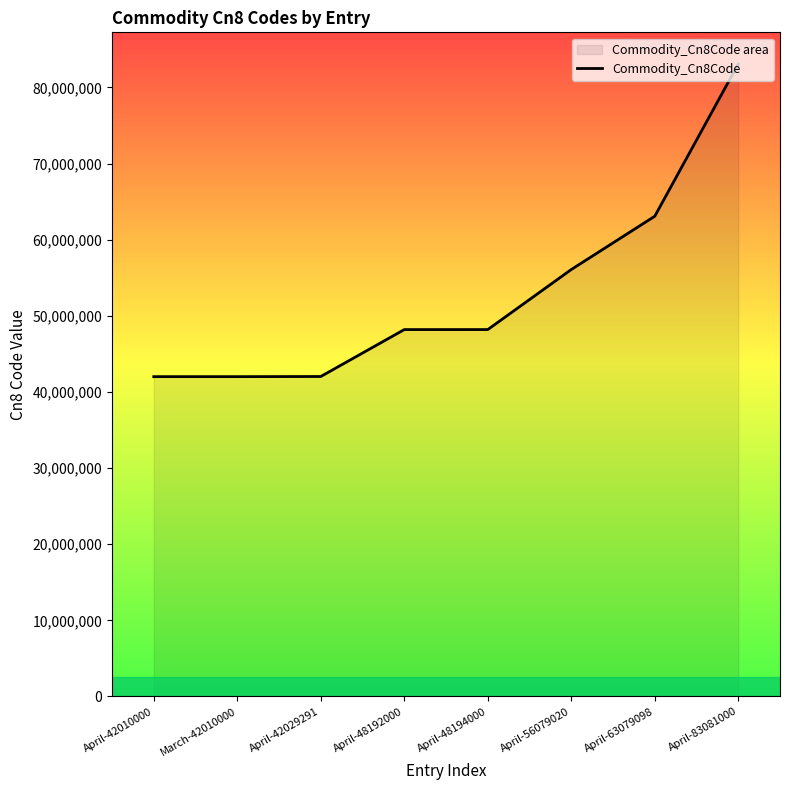

The value at April-42029291 is 20954509. True or false?

False